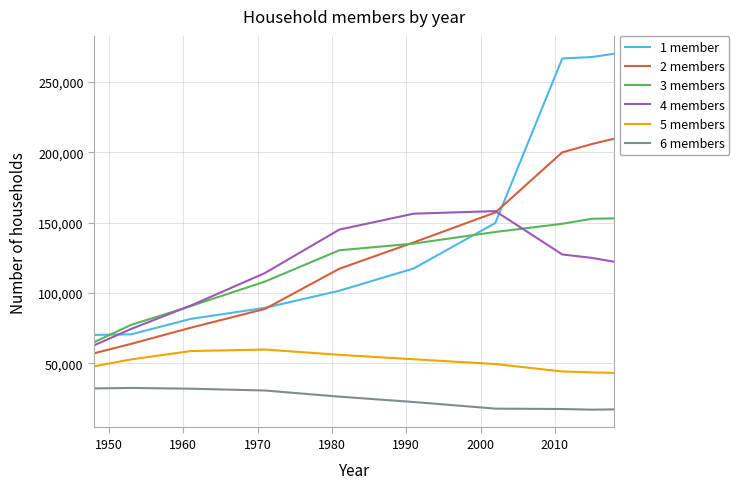

Which series has the largest total across all categories?

1 member